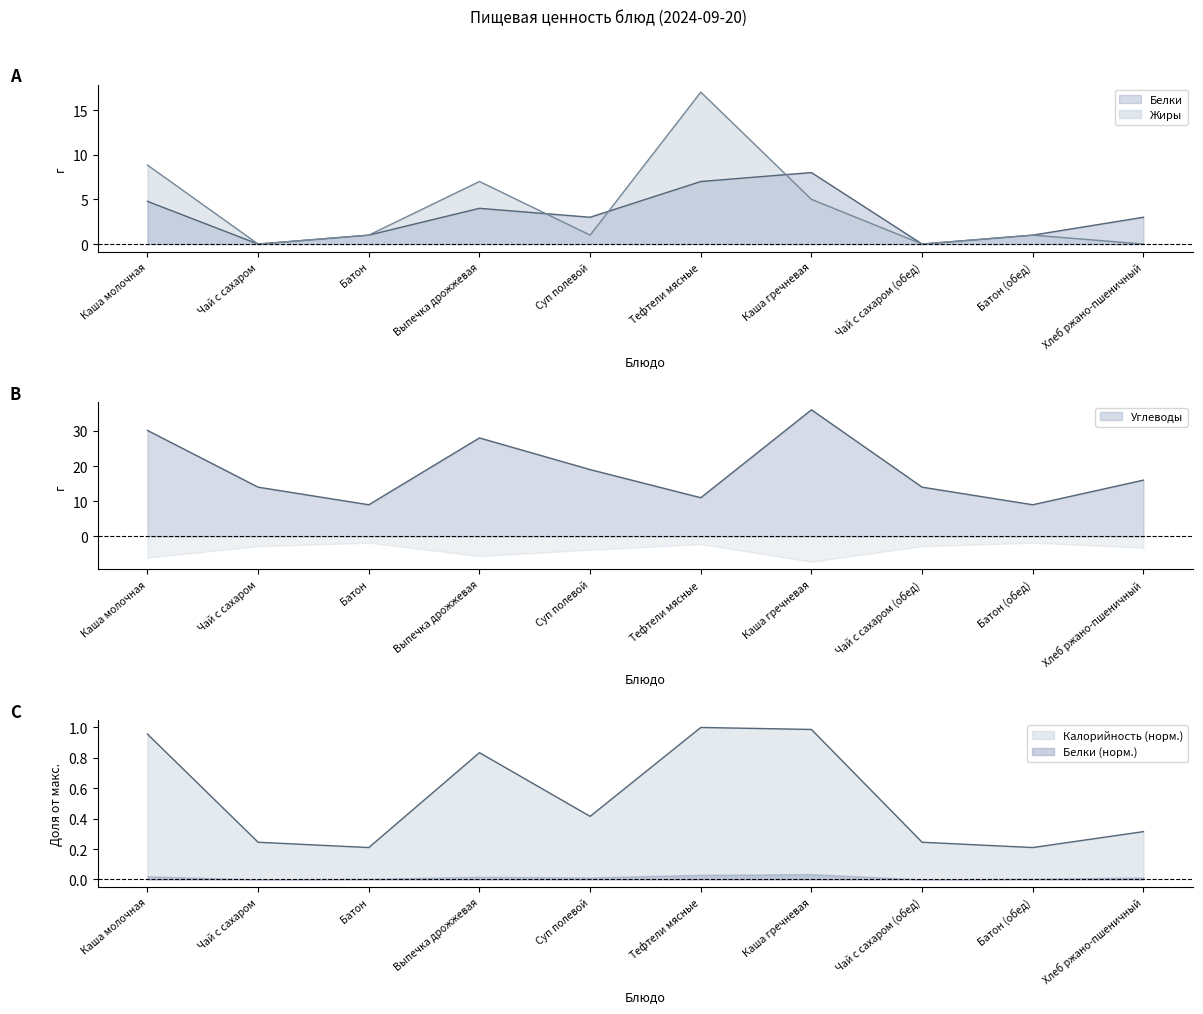

List the series in order of their peak value, lowest first.

Калорийность, Белки, Жиры, Углеводы